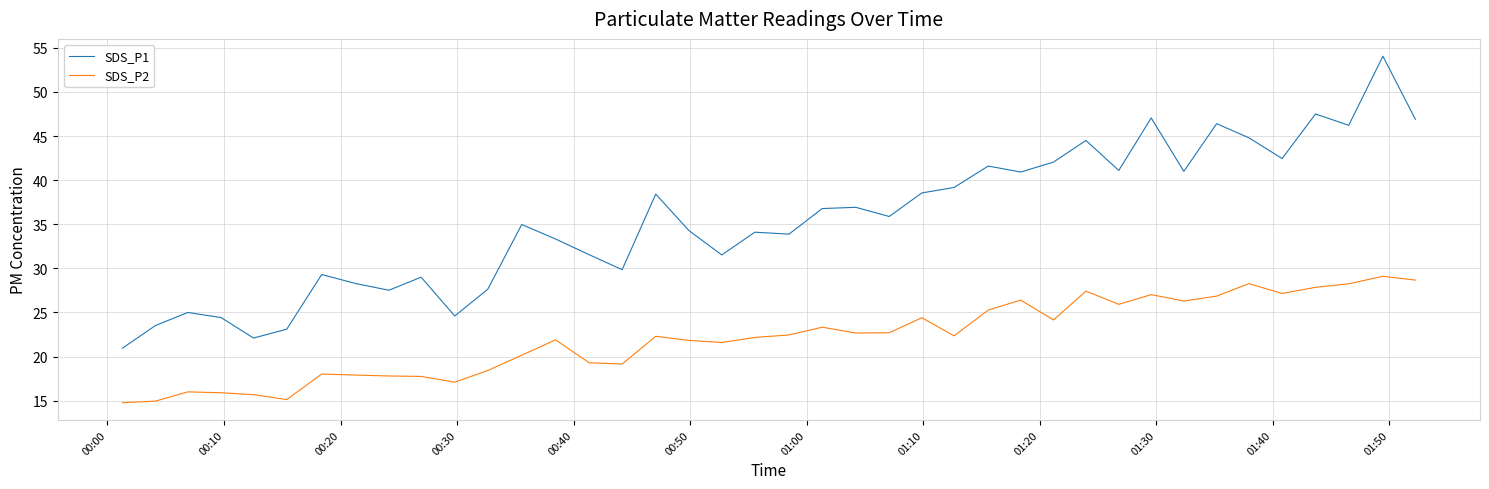

Rank the series by their average value, from highest to lowest.

SDS_P1, SDS_P2